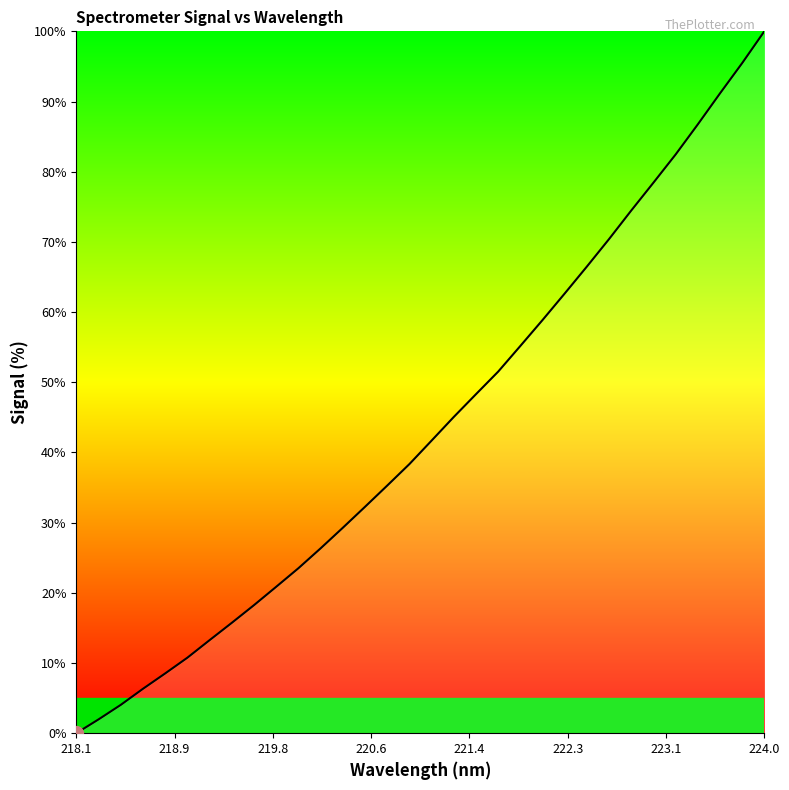

Reading left to right, transcribe all the data shown in this chart.

0.0	2.0	4.0	6.3	8.5	10.8	13.3	15.7	18.2	20.9	23.5	26.3	29.3	32.3	35.3	38.3	41.7	45.1	48.3	51.5	55.2	58.9	62.7	66.5	70.4	74.5	78.4	82.5	86.7	91.2	95.5	100.0